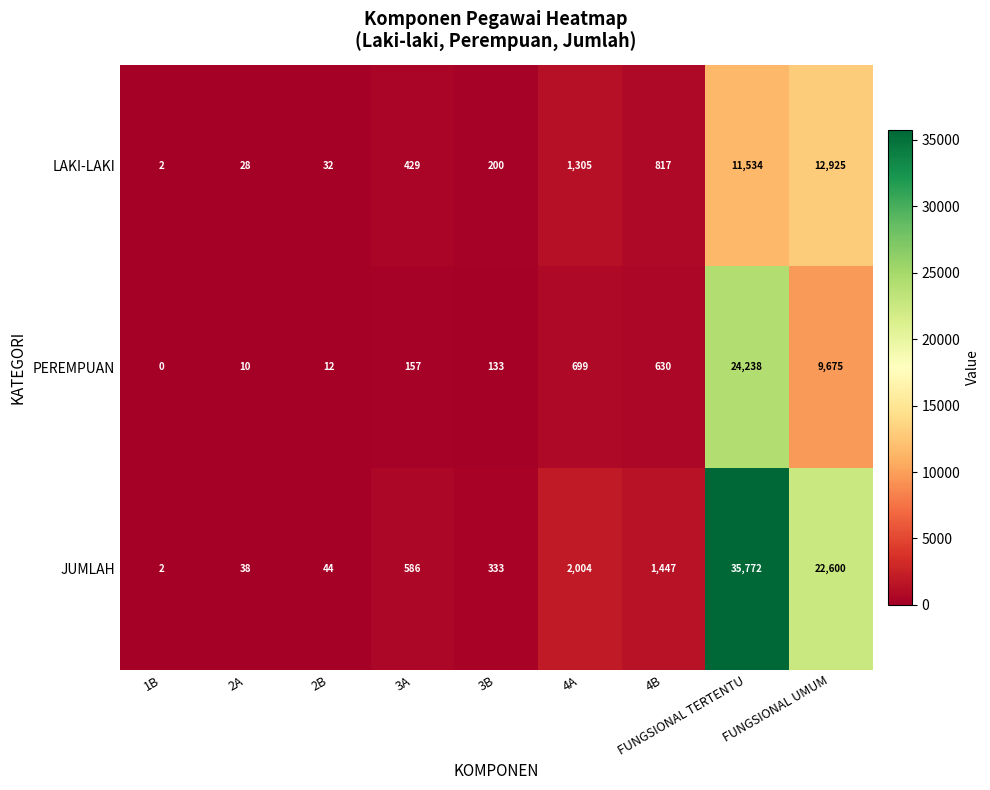

Which category has the highest value across all series?

FUNGSIONAL TERTENTU